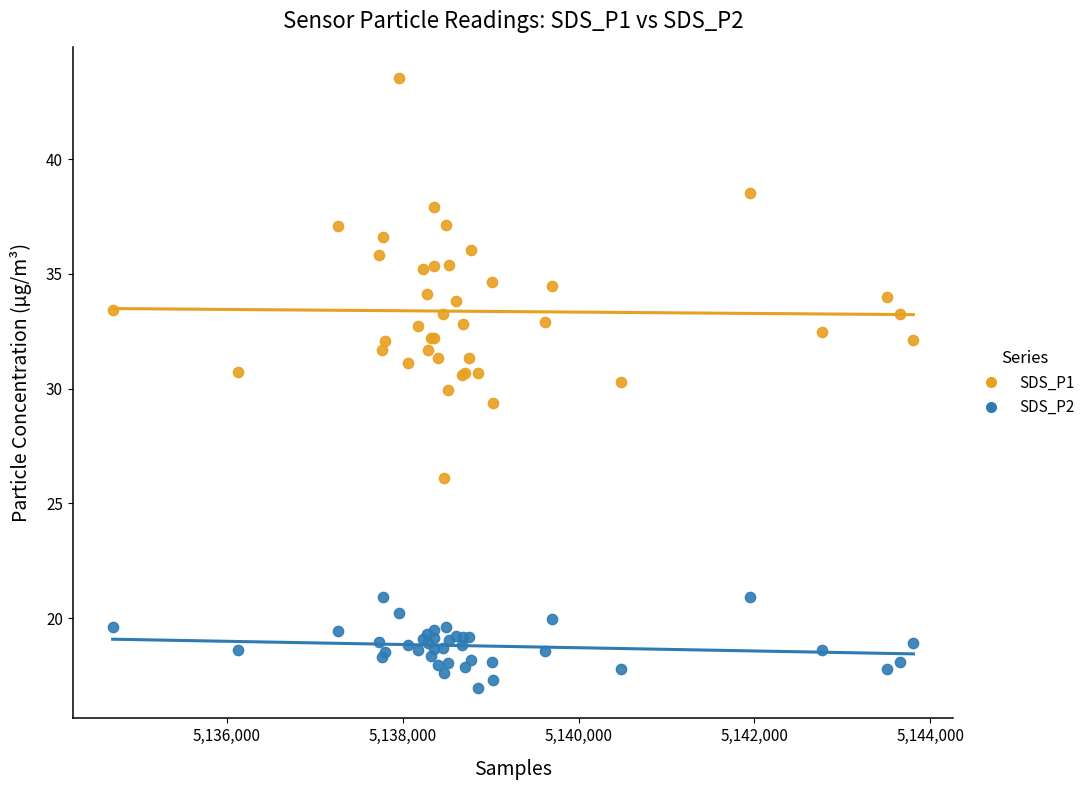

Which series has the widest spread of Y values?

SDS_P1